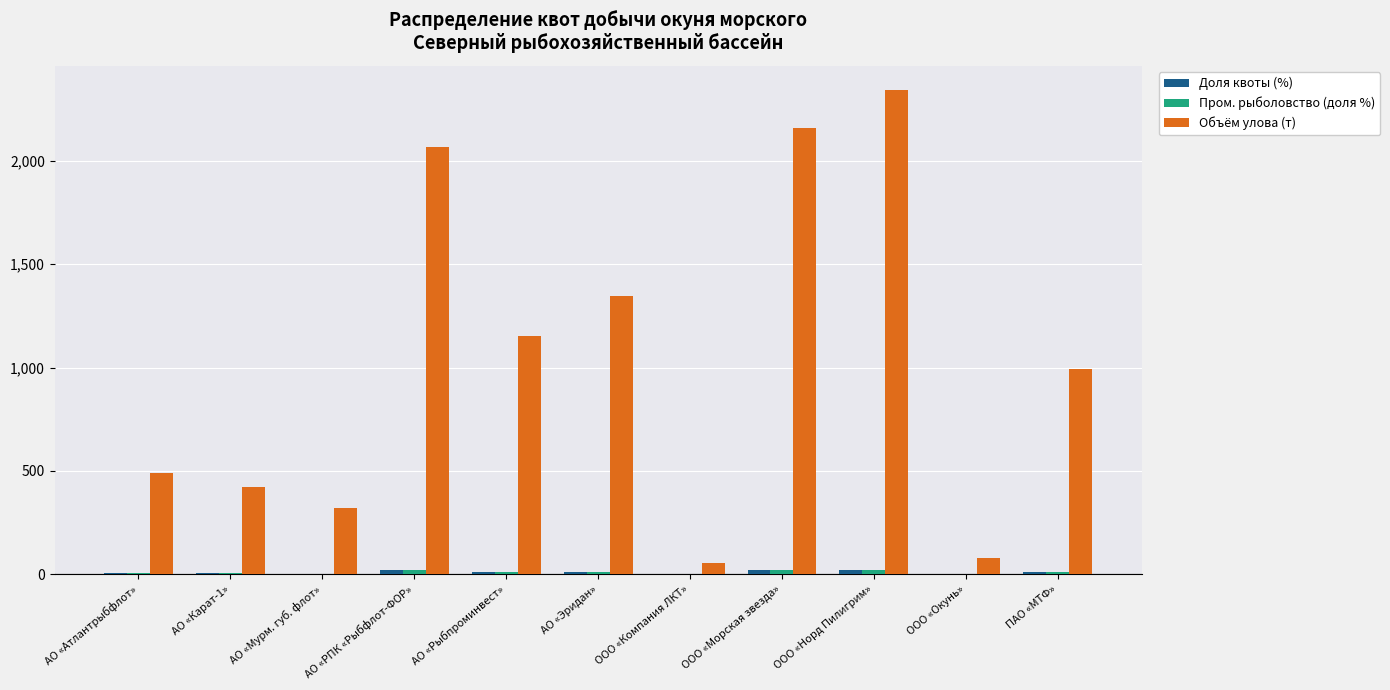

What is the greatest value displayed?

2343.2